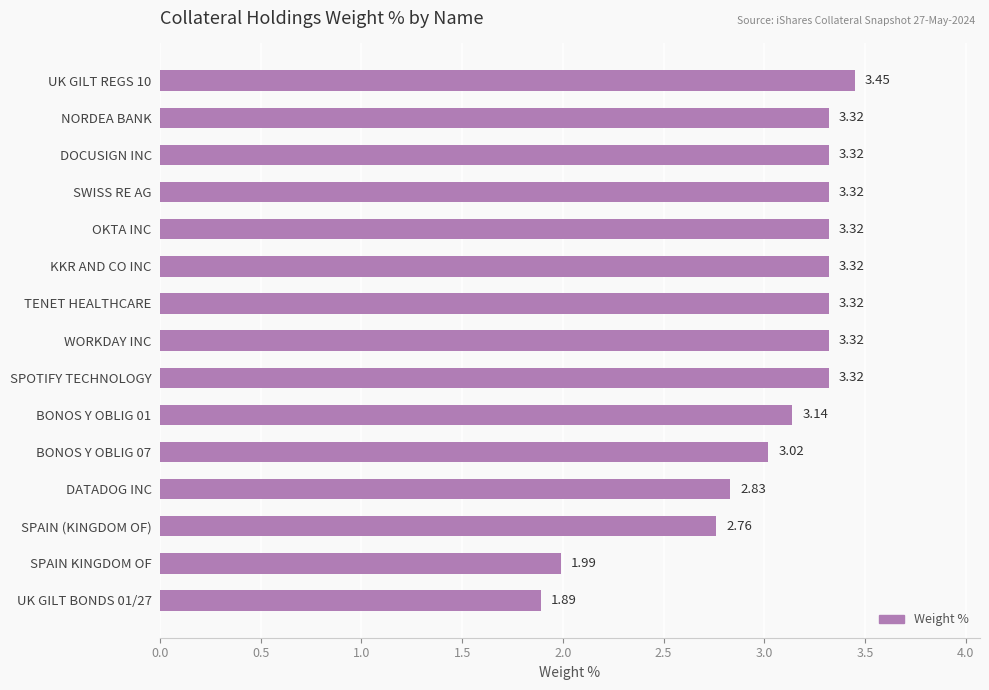

What is the difference between the maximum and minimum values?

1.6